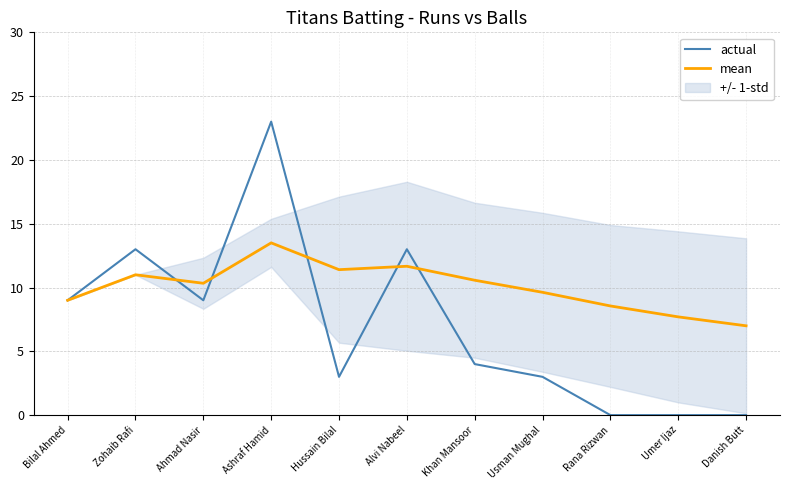

What position from the left is Umer Ijaz?

10